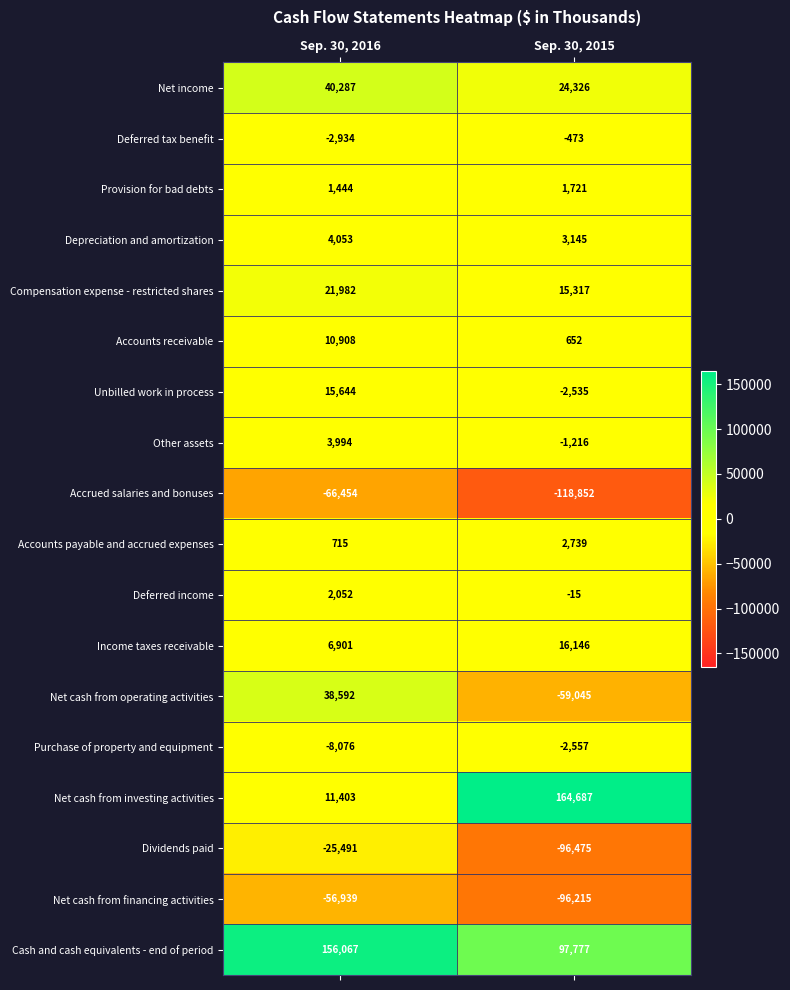

Which series changed the most between Sep. 30, 2016 and Sep. 30, 2015?

Net cash from investing activities